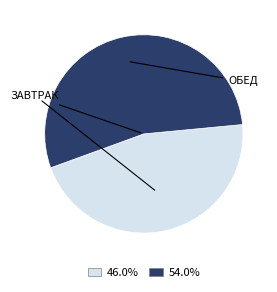

Does any single category account for the majority?

Yes